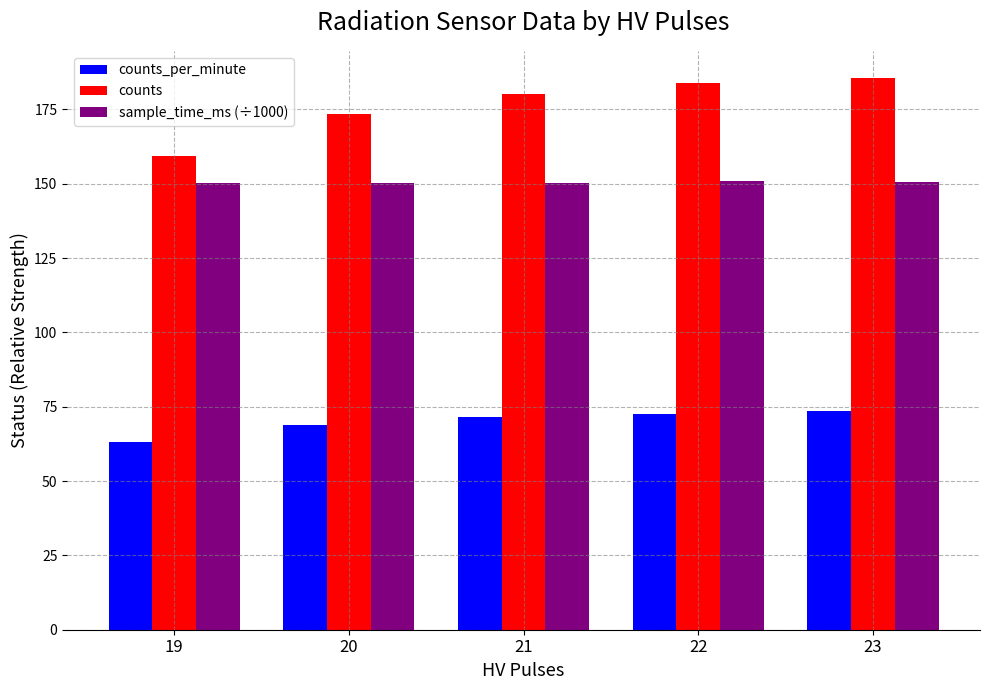

What is the value of the counts_per_minute bar at the 1st from the left?

63.0